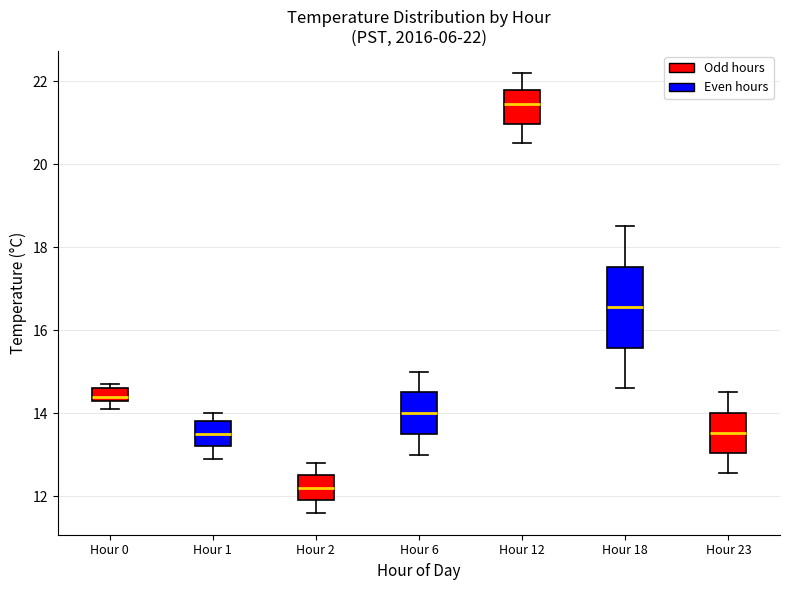

Which box has the highest median line?

Hour 12